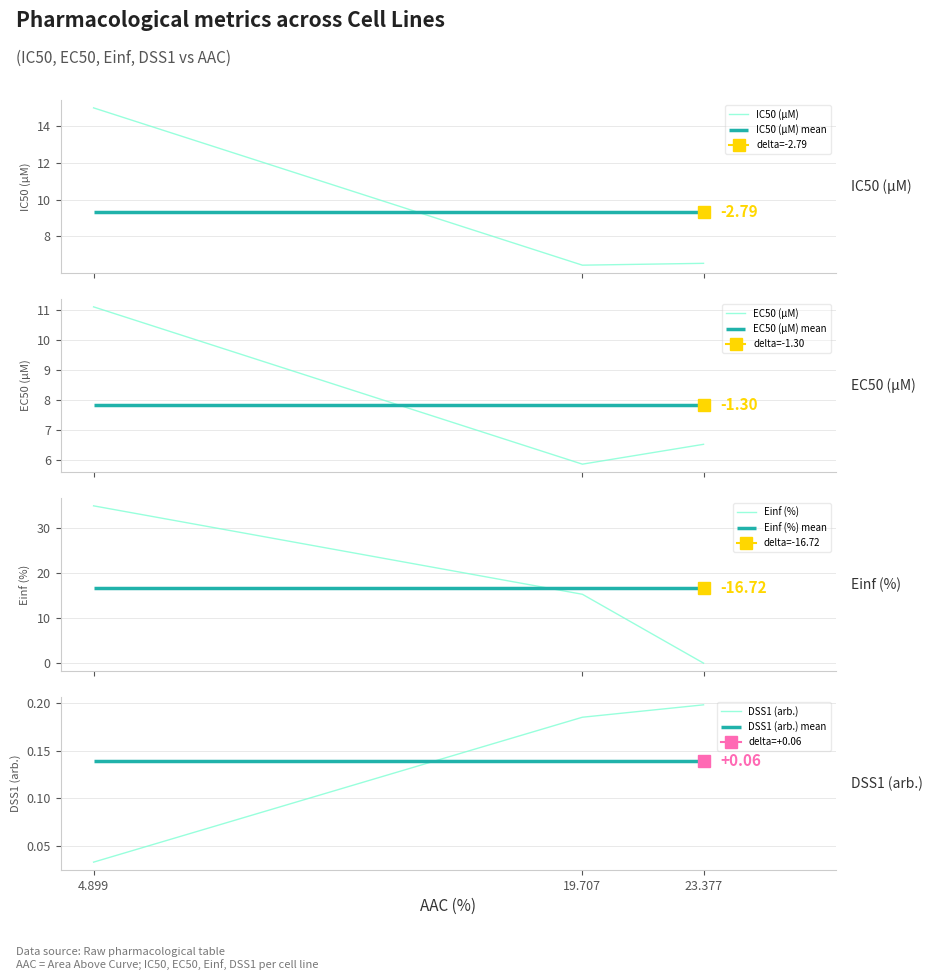

At which category does the chart reach its minimum across all series?

23.377